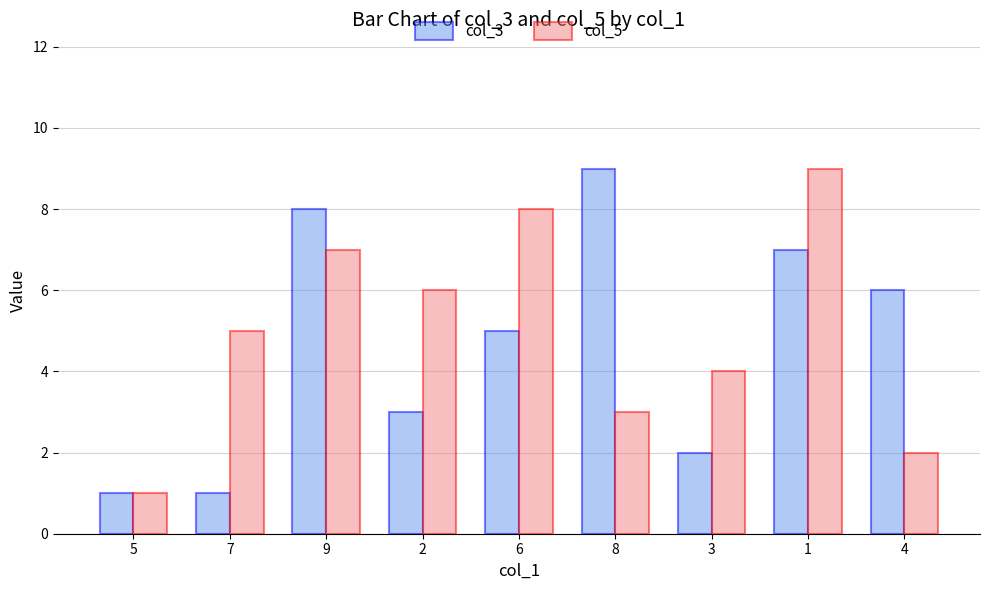

What is the lowest value of the col_5 series?

1